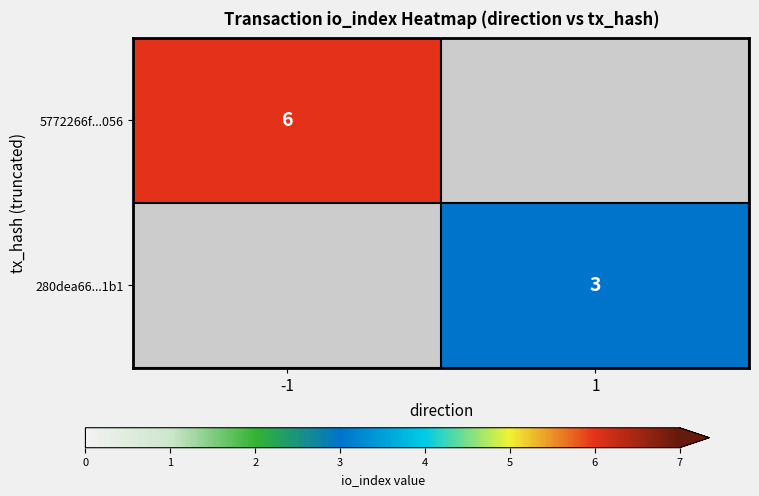

Is the value of 5772266f...056 at -1 greater than the value of 280dea66...1b1 at 1?

Yes